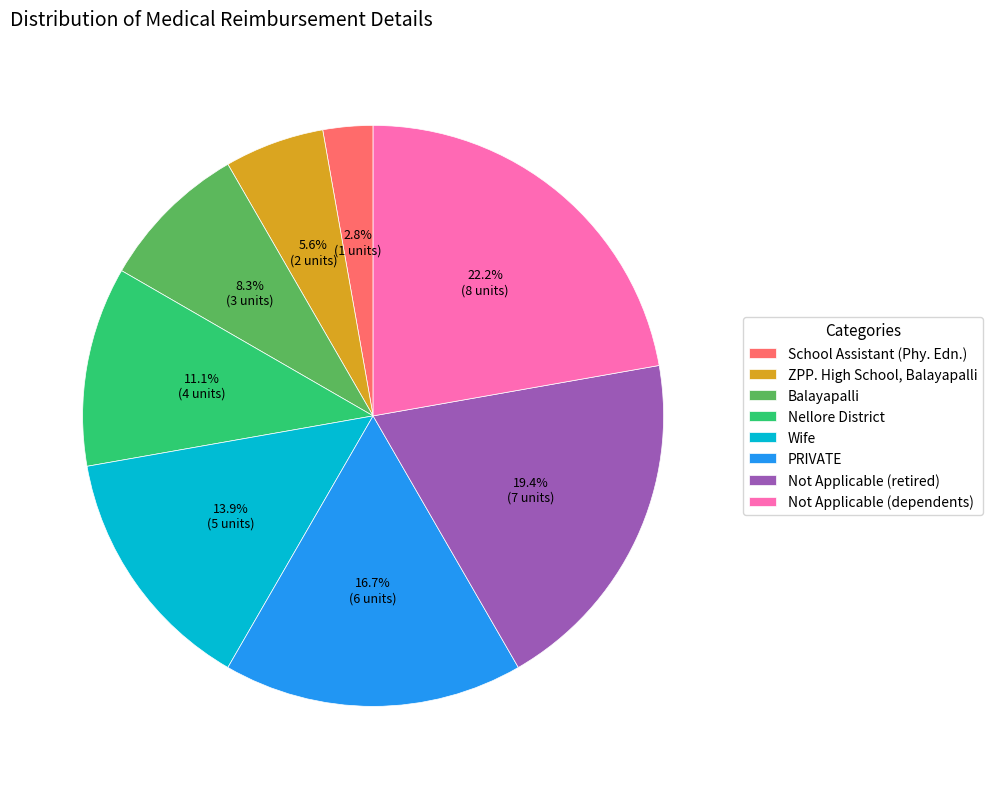

What is the smallest slice in the pie chart?

School Assistant (Phy. Edn.)